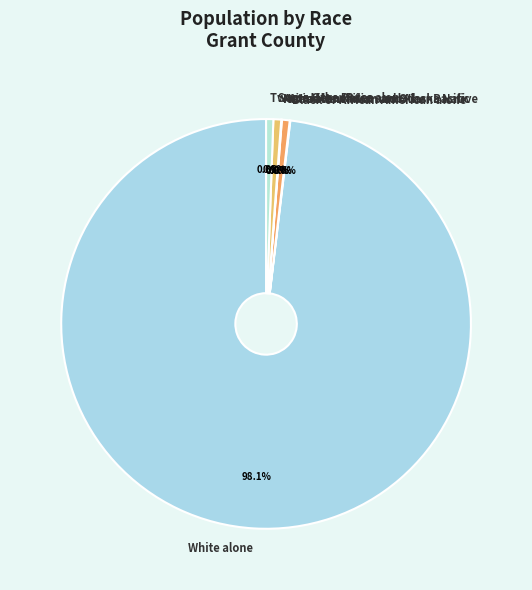

What percentage is NOT represented by Some Other Race alone?

99.4%